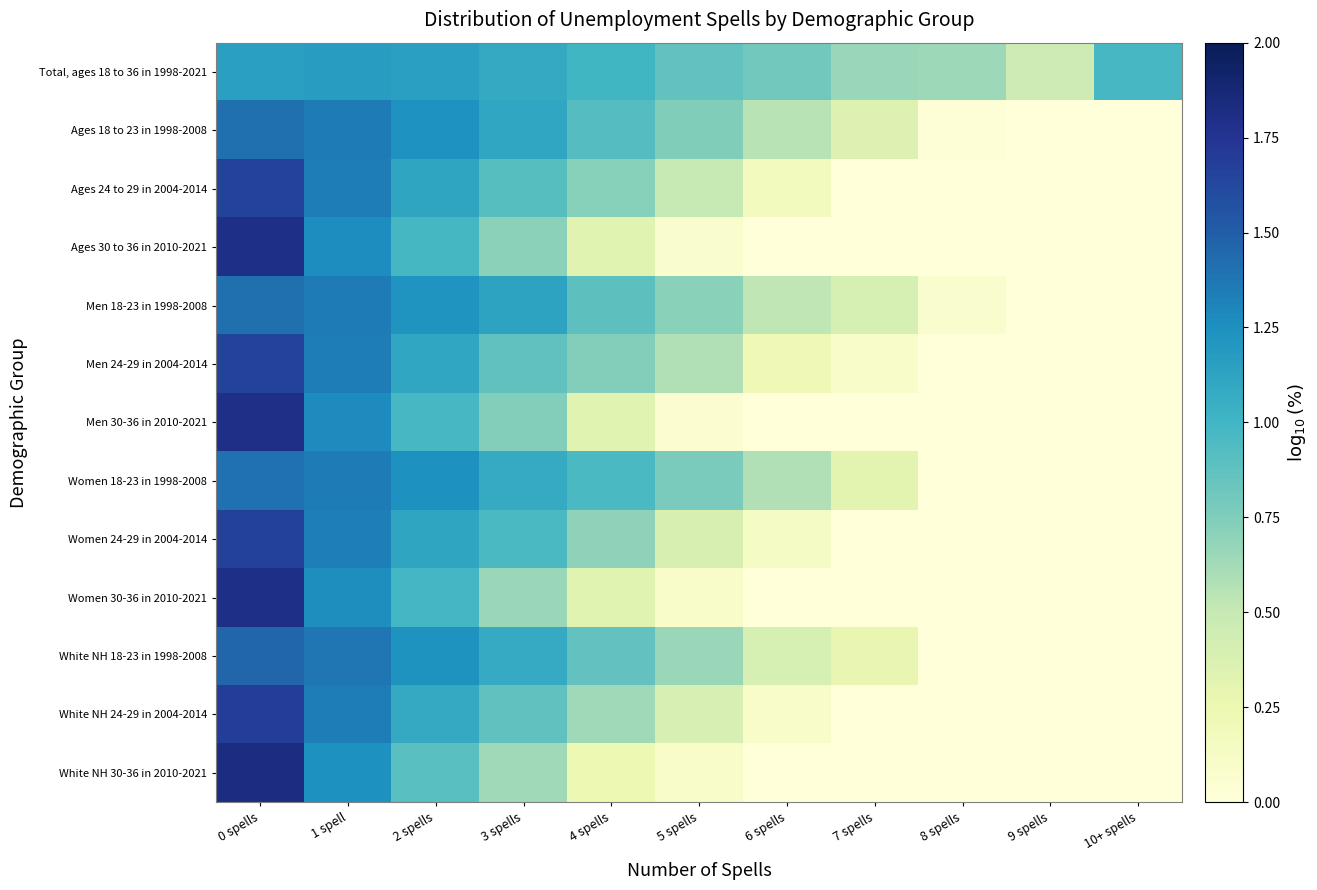

Reading left to right, transcribe all the data shown in this chart.

Total, ages 18 to 36 in 1998-2021: 0 spells=1.2	1 spell=1.2	2 spells=1.2	3 spells=1.1	4 spells=1.0	5 spells=0.9	6 spells=0.8	7 spells=0.7	8 spells=0.6	9 spells=0.5	10+ spells=1.0
Ages 18 to 23 in 1998-2008: 0 spells=1.4	1 spell=1.4	2 spells=1.2	3 spells=1.1	4 spells=0.9	5 spells=0.7	6 spells=0.5	7 spells=0.4	8 spells=0.0	9 spells=-0.3	10+ spells=-0.2
Ages 24 to 29 in 2004-2014: 0 spells=1.7	1 spell=1.3	2 spells=1.1	3 spells=0.9	4 spells=0.7	5 spells=0.5	6 spells=0.2	7 spells=-0.0	8 spells=-0.5	9 spells=-1.0	10+ spells=-0.8
Ages 30 to 36 in 2010-2021: 0 spells=1.8	1 spell=1.3	2 spells=1.0	3 spells=0.7	4 spells=0.3	5 spells=0.1	6 spells=-0.3	7 spells=-0.7	8 spells=-1.2	9 spells=-1.6	10+ spells=-1.4
Men 18-23 in 1998-2008: 0 spells=1.4	1 spell=1.4	2 spells=1.2	3 spells=1.1	4 spells=0.9	5 spells=0.7	6 spells=0.5	7 spells=0.4	8 spells=0.1	9 spells=-0.2	10+ spells=-0.1
Men 24-29 in 2004-2014: 0 spells=1.7	1 spell=1.3	2 spells=1.1	3 spells=0.9	4 spells=0.7	5 spells=0.6	6 spells=0.2	7 spells=0.1	8 spells=-0.6	9 spells=-0.8	10+ spells=-0.7
Men 30-36 in 2010-2021: 0 spells=1.8	1 spell=1.3	2 spells=1.0	3 spells=0.7	4 spells=0.3	5 spells=0.1	6 spells=-0.3	7 spells=-0.7	8 spells=-1.4	9 spells=-1.4	10+ spells=-1.2
Women 18-23 in 1998-2008: 0 spells=1.4	1 spell=1.4	2 spells=1.2	3 spells=1.1	4 spells=1.0	5 spells=0.8	6 spells=0.6	7 spells=0.3	8 spells=-0.0	9 spells=-0.4	10+ spells=-0.5
Women 24-29 in 2004-2014: 0 spells=1.7	1 spell=1.3	2 spells=1.1	3 spells=1.0	4 spells=0.7	5 spells=0.4	6 spells=0.1	7 spells=-0.2	8 spells=-0.5	9 spells=-1.2	10+ spells=-1.1
Women 30-36 in 2010-2021: 0 spells=1.8	1 spell=1.3	2 spells=1.0	3 spells=0.7	4 spells=0.3	5 spells=0.1	6 spells=-0.3	7 spells=-0.7	8 spells=-1.1	9 spells=-2.0	10+ spells=-1.6
White NH 18-23 in 1998-2008: 0 spells=1.5	1 spell=1.4	2 spells=1.2	3 spells=1.1	4 spells=0.9	5 spells=0.7	6 spells=0.4	7 spells=0.3	8 spells=-0.0	9 spells=-0.4	10+ spells=-0.3
White NH 24-29 in 2004-2014: 0 spells=1.7	1 spell=1.3	2 spells=1.1	3 spells=0.9	4 spells=0.6	5 spells=0.4	6 spells=0.1	7 spells=-0.2	8 spells=-0.6	9 spells=-1.1	10+ spells=-1.0
White NH 30-36 in 2010-2021: 0 spells=1.8	1 spell=1.2	2 spells=0.9	3 spells=0.6	4 spells=0.2	5 spells=0.1	6 spells=-0.4	7 spells=-0.6	8 spells=-1.4	9 spells=-2.0	10+ spells=-1.4